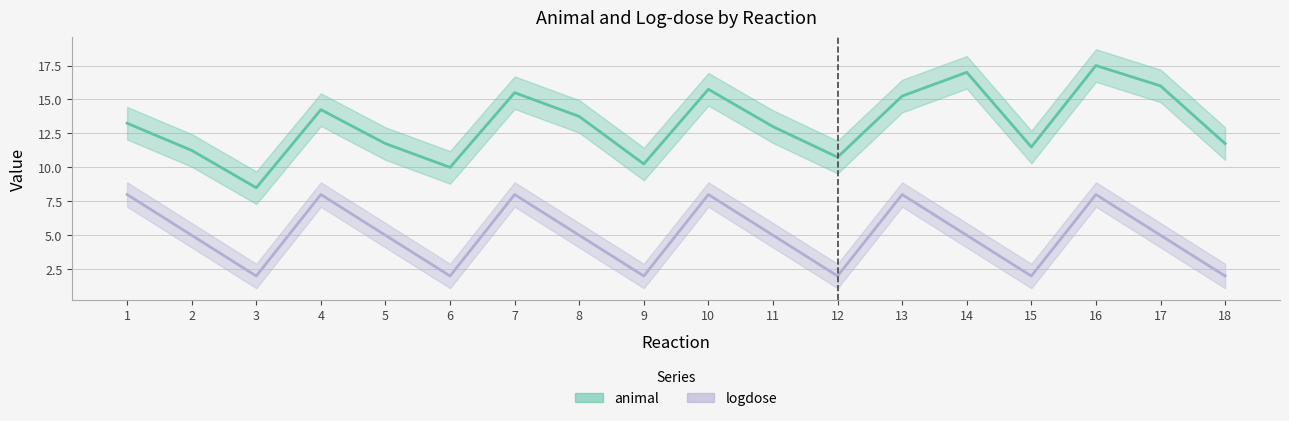

What is the sum of the logdose values at 2 and 12?

7.0